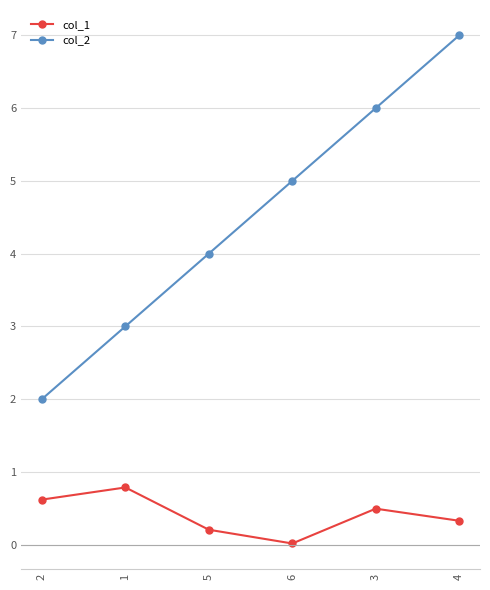

What is the maximum value for col_1?

0.8